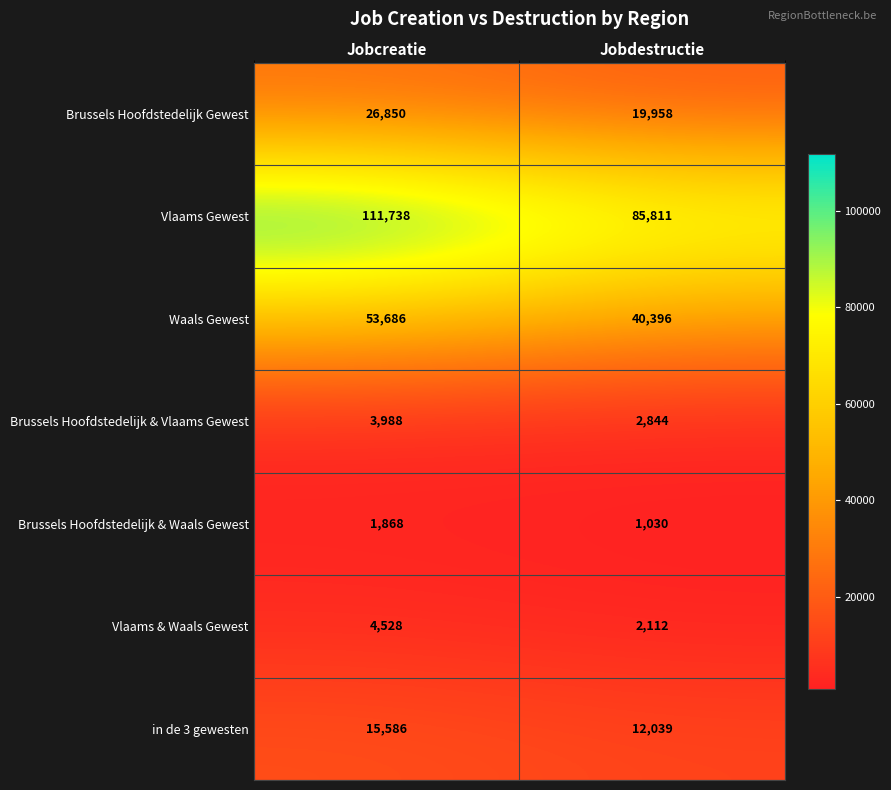

At Jobdestructie, list the series in order from largest to smallest.

Vlaams Gewest, Waals Gewest, Brussels Hoofdstedelijk Gewest, in de 3 gewesten, Brussels Hoofdstedelijk & Vlaams Gewest, Vlaams & Waals Gewest, Brussels Hoofdstedelijk & Waals Gewest